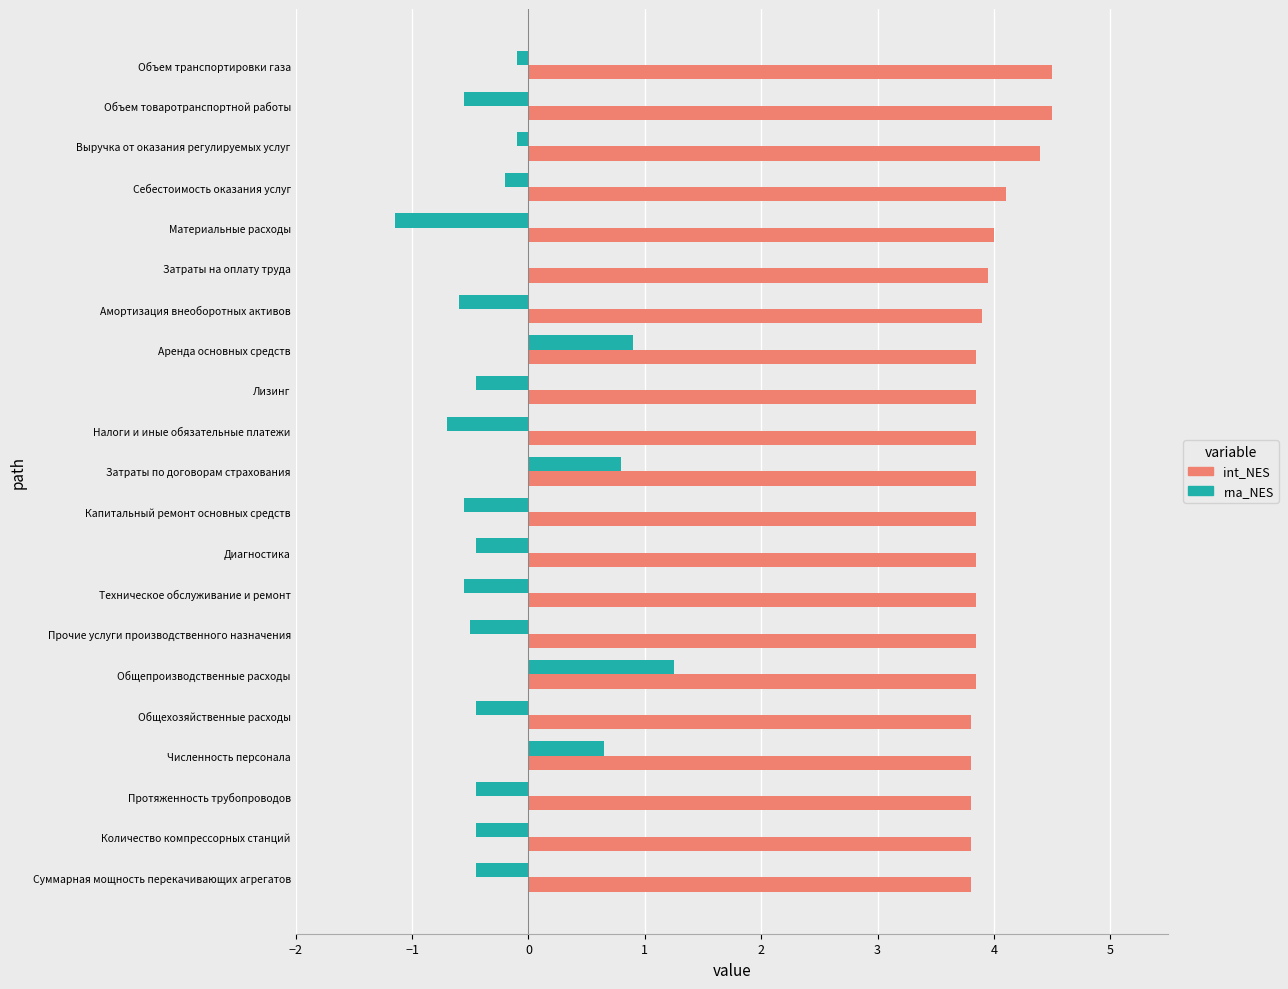

What is the highest value of the int_NES series?

4.5